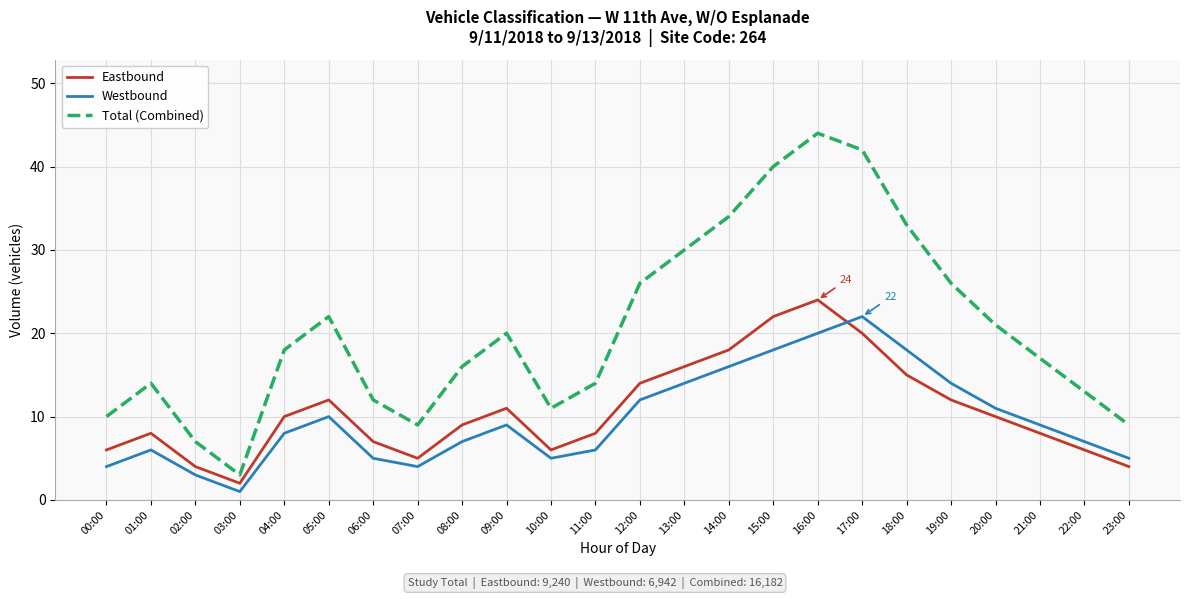

The value of Westbound at 10:00 is 5. True or false?

True